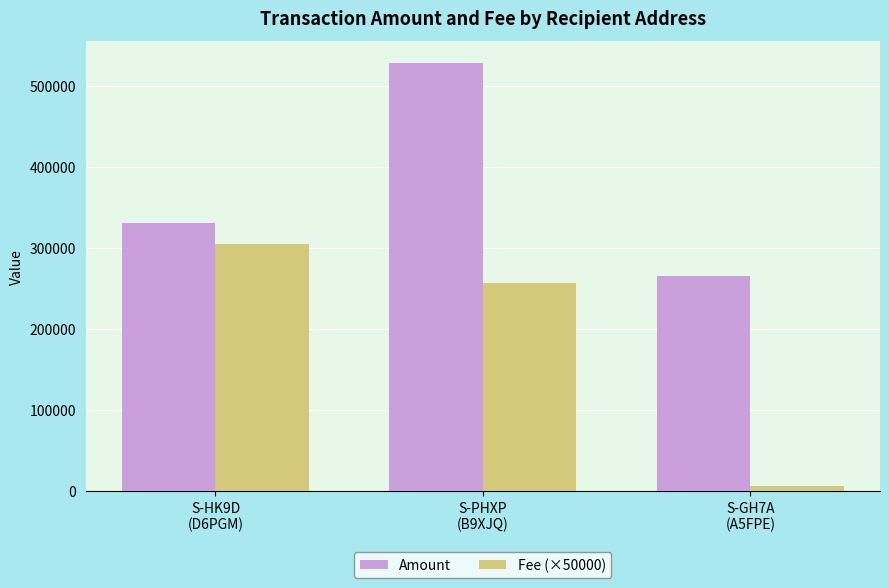

At which label is Fee (×50000) closest to 155856?

S-PHXP
(B9XJQ)